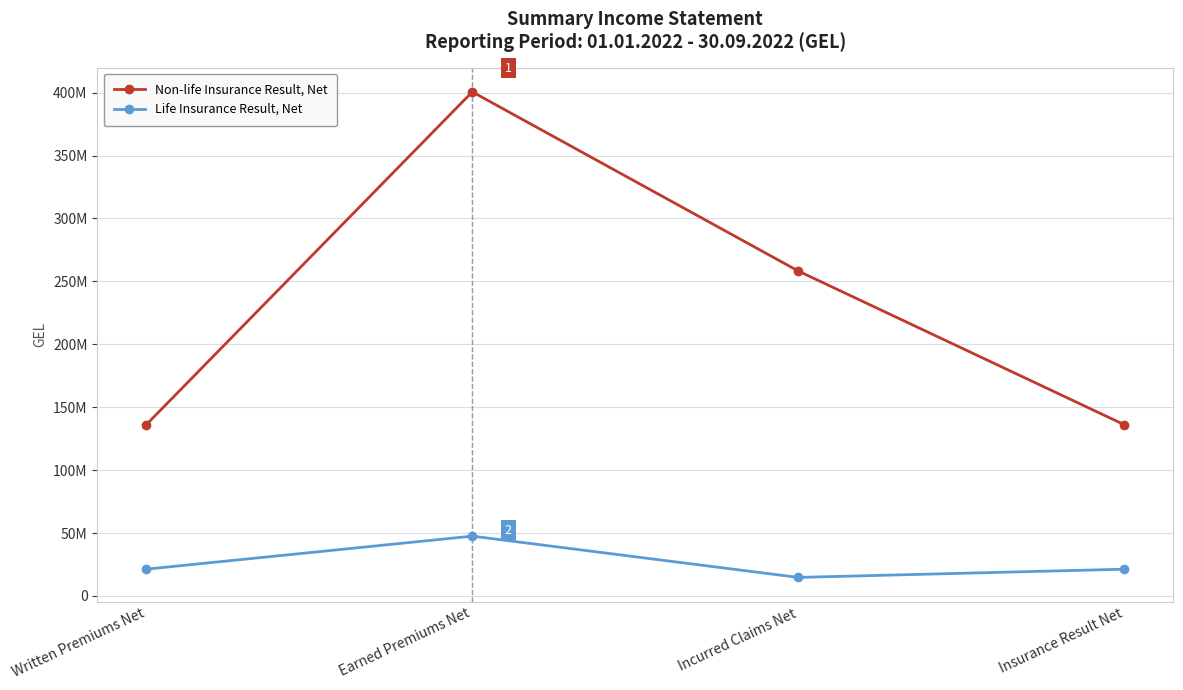

What are all the series names shown in the legend?

Non-life Insurance Result, Net, Life Insurance Result, Net